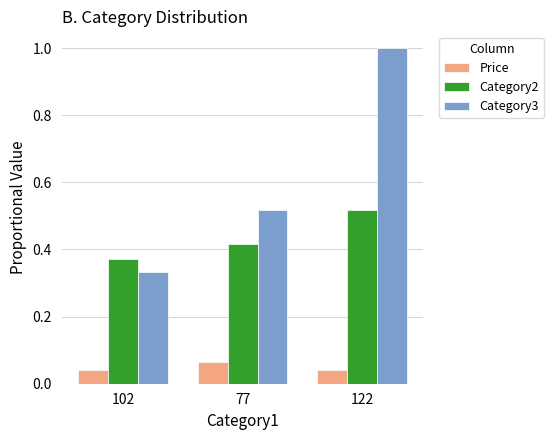

How many Category3 values are between 0 and 1?

3